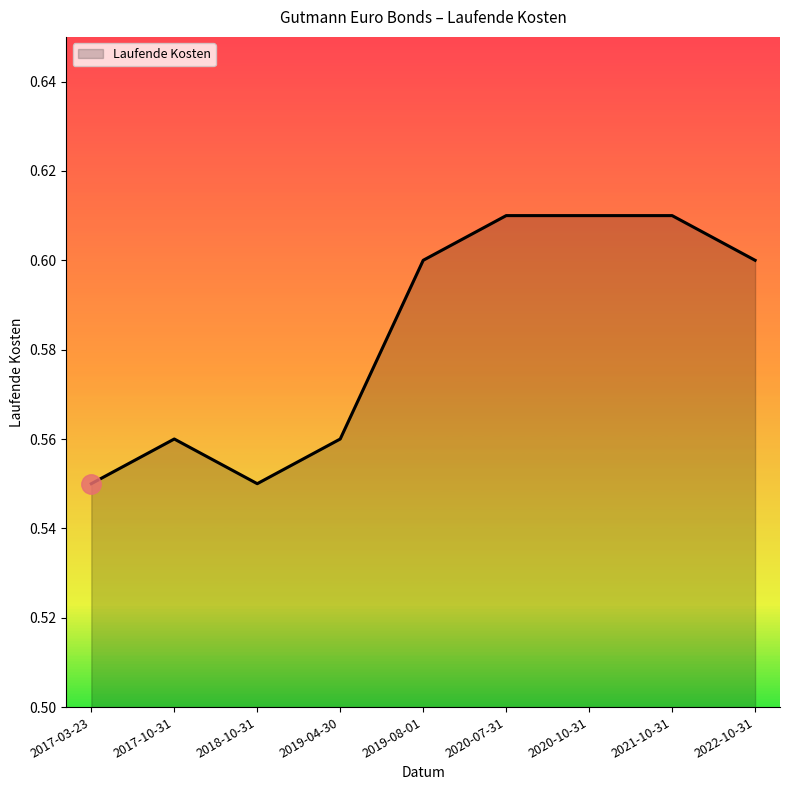

How many lines are shown in the chart?

1